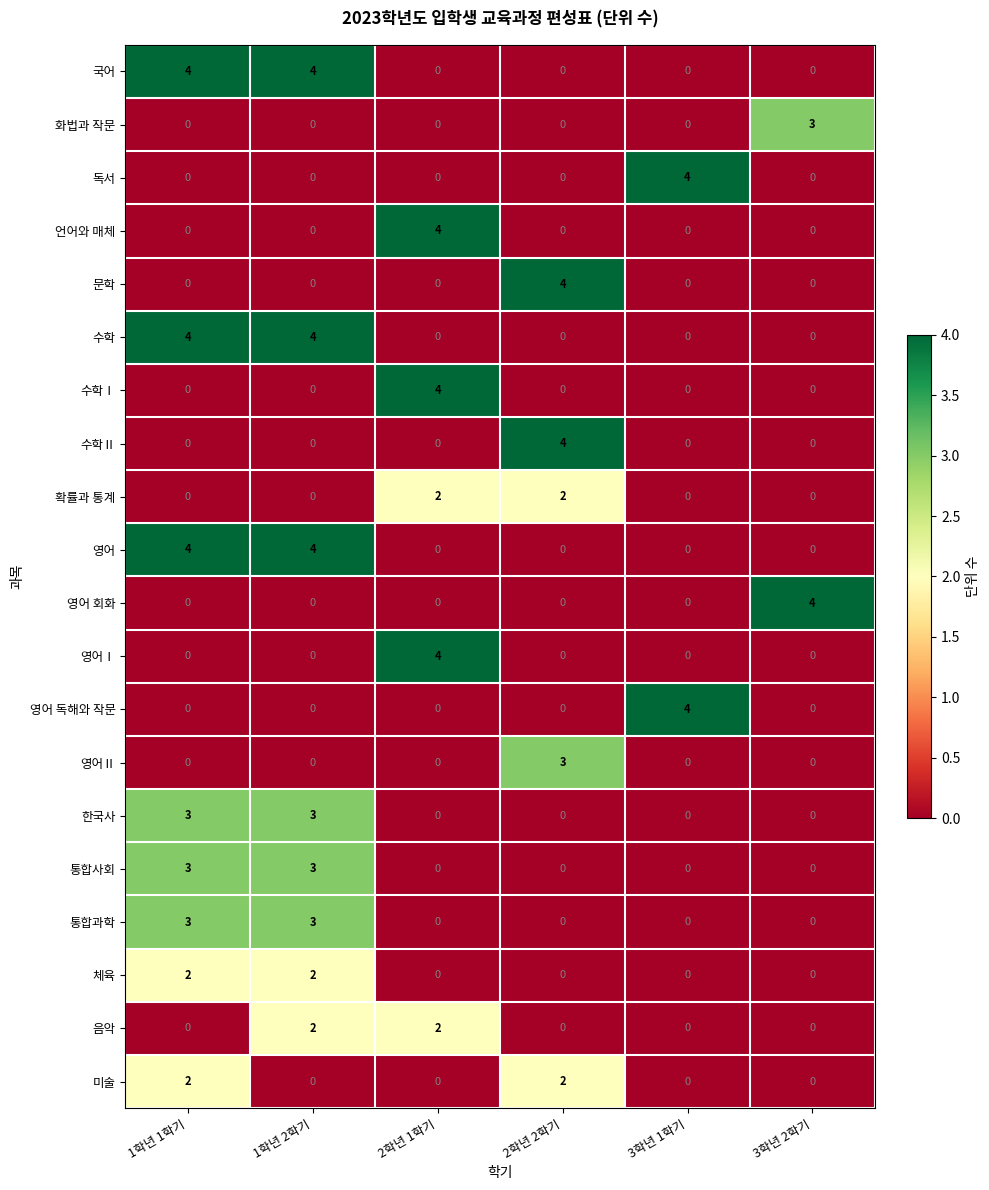

What is the difference between the 통합과학 values at 3학년 2학기 and 1학년 1학기?

3